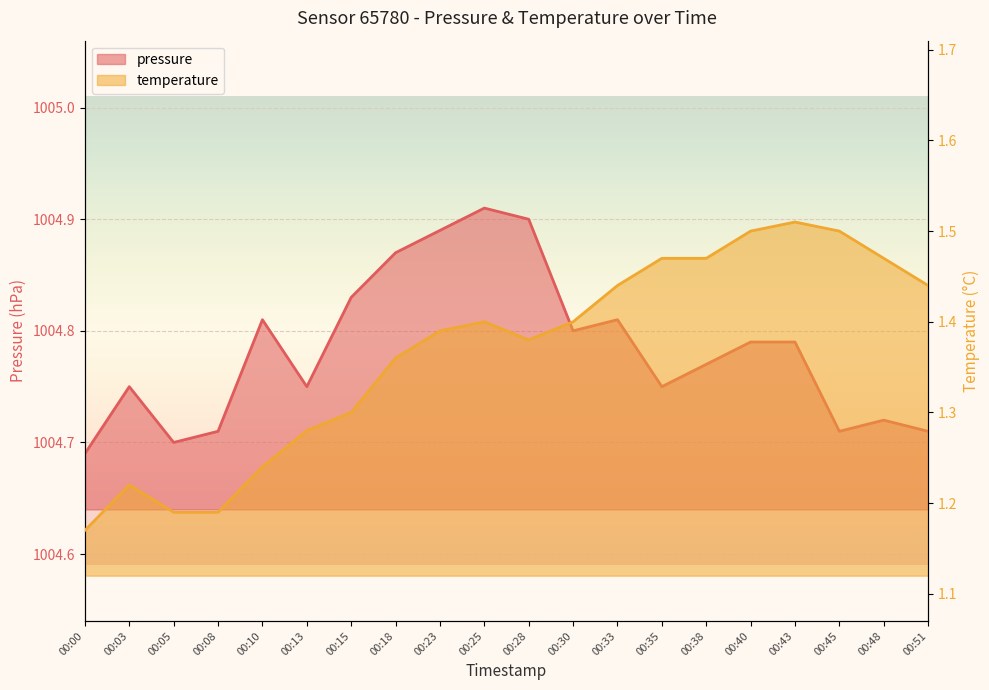

What is the value of the pressure point at the 5th from the left?

1004.8